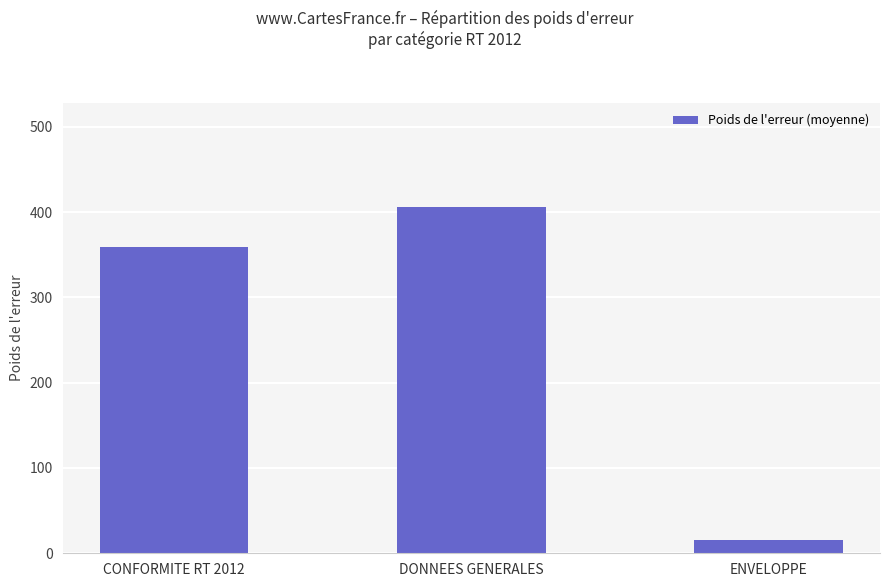

Reading left to right, list all the values displayed in this chart.

CONFORMITE RT 2012=359	DONNEES GENERALES=406	ENVELOPPE=15